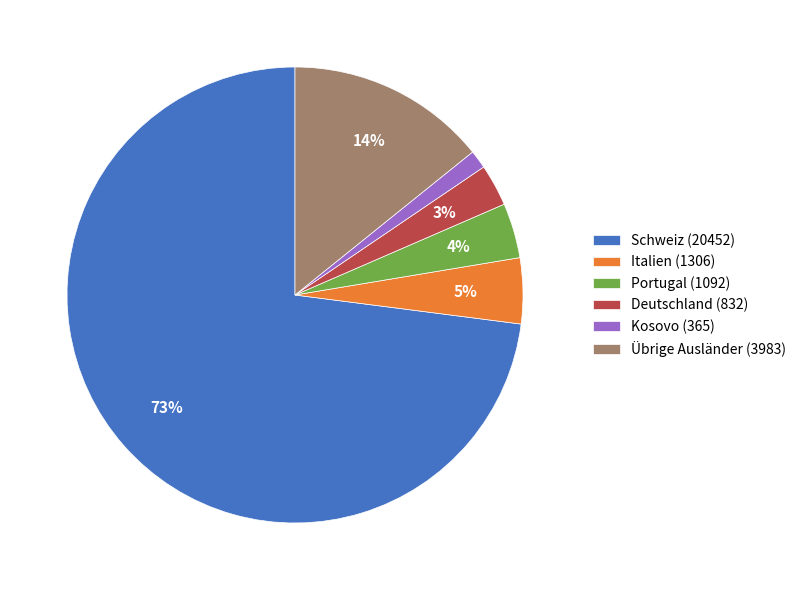

To the nearest percent, what portion does Übrige Ausländer (3983) represent?

14%